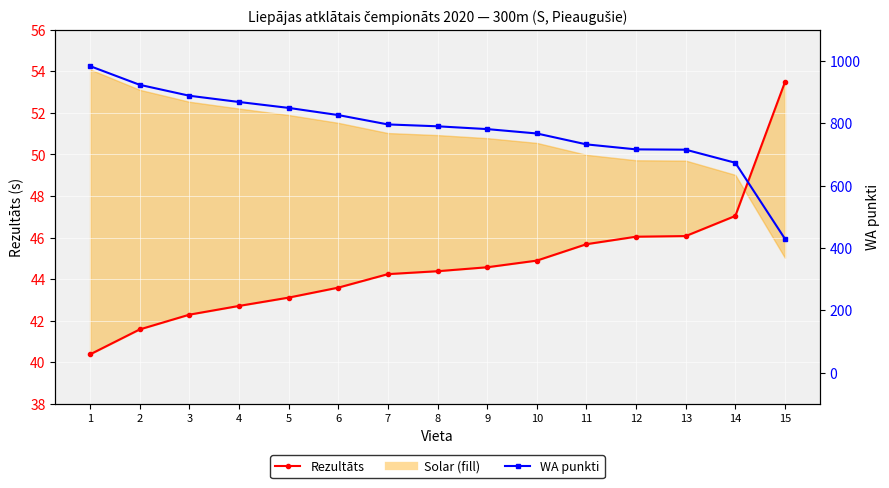

Is the value of Rezultāts at 1 greater than the value of WA punkti at 1?

No